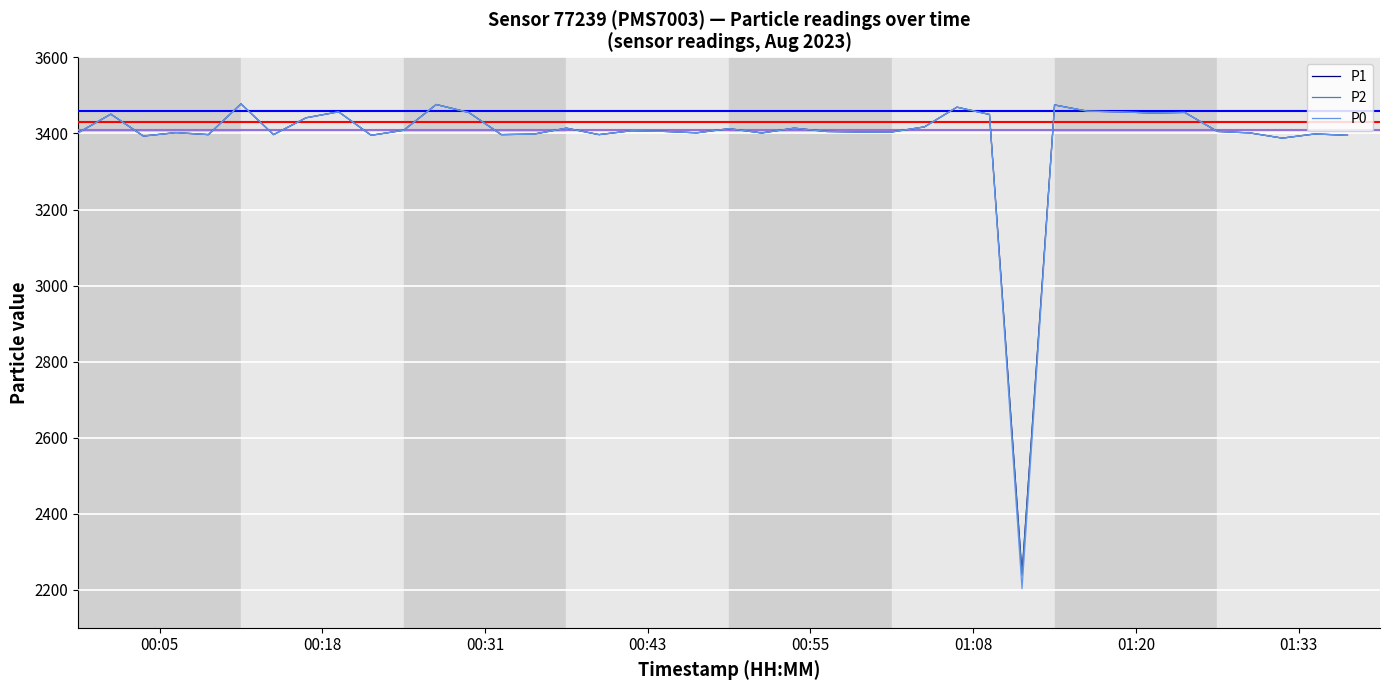

What is the maximum value for P1?

3477.8